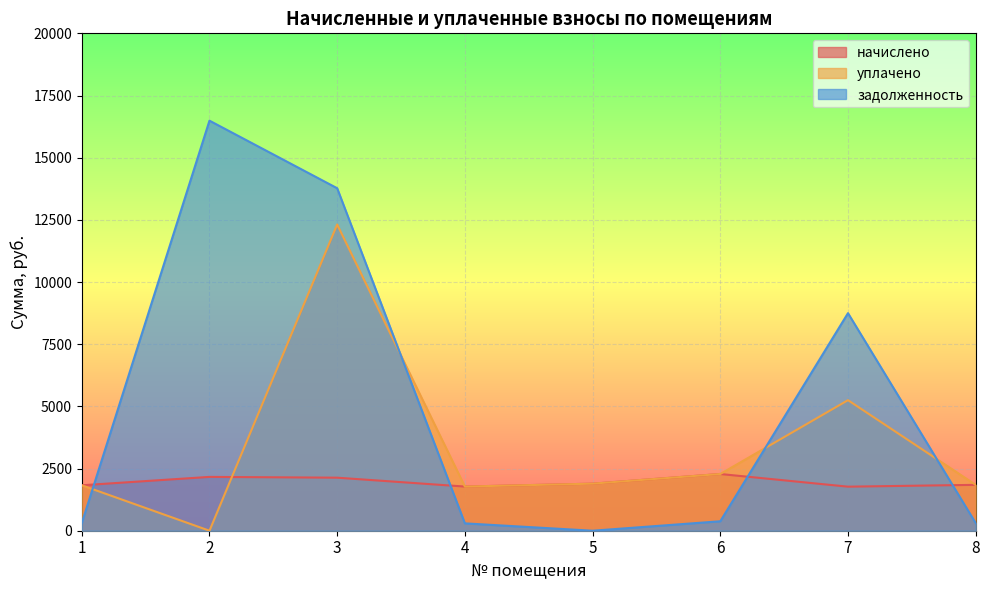

In задолженность, how many points are higher than both neighbors (excluding endpoints)?

2